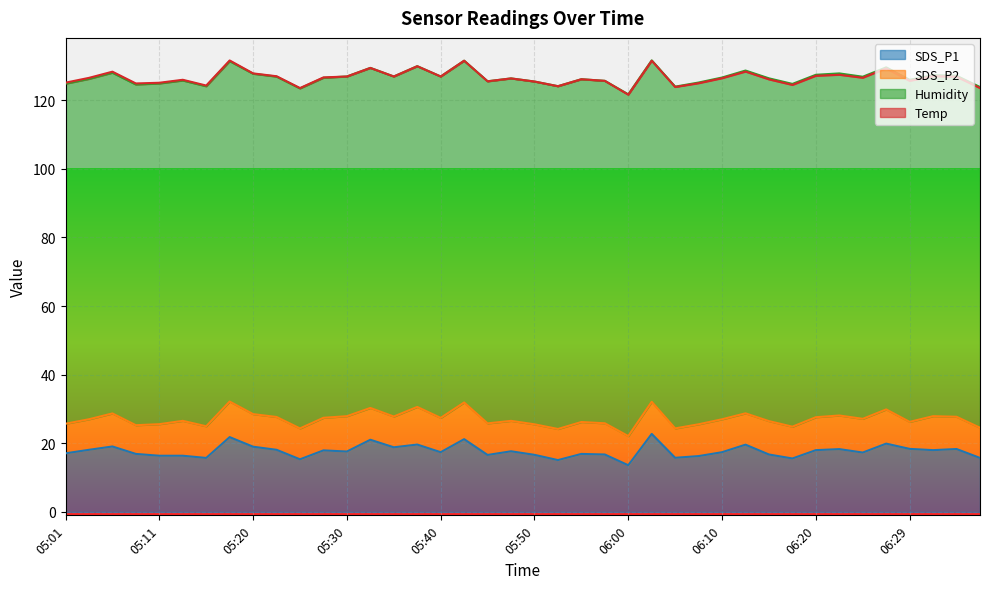

Is it true that Humidity equals 57.5 at 05:03?

False